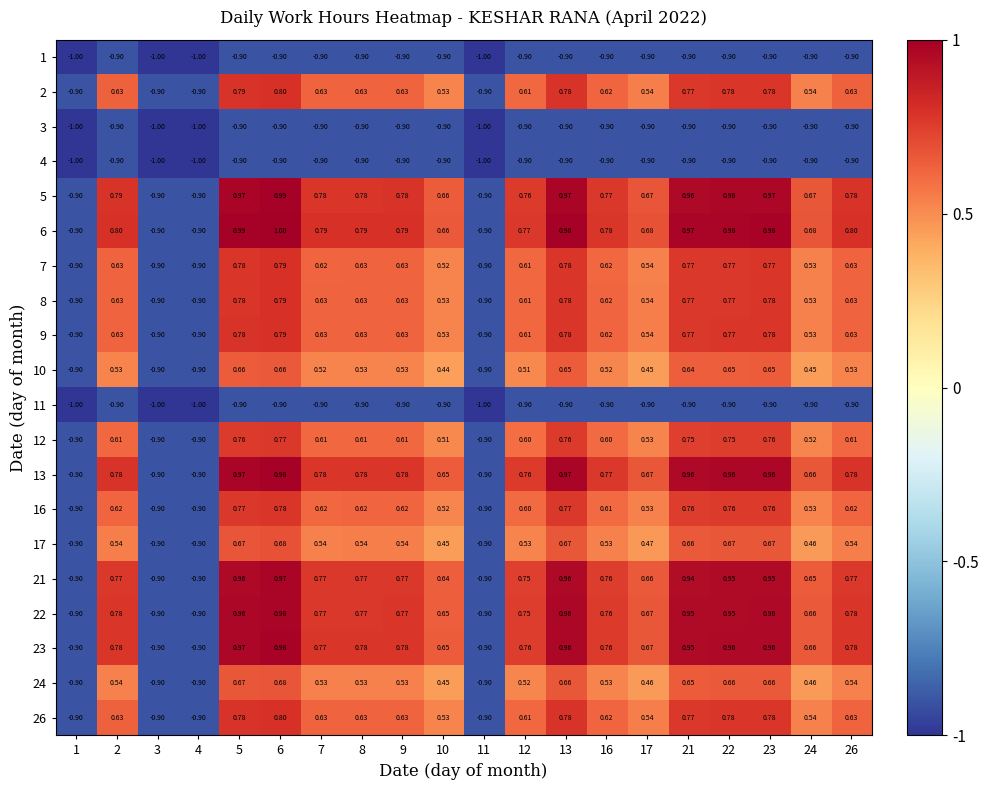

Count the number of data series in this chart.

20